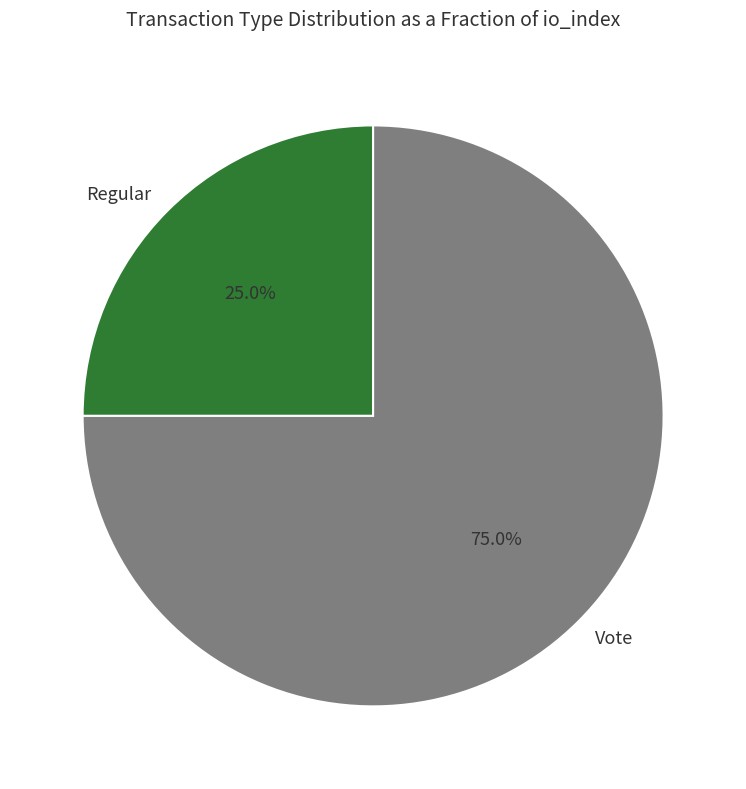

How much of the chart is everything except Regular?

75.0%